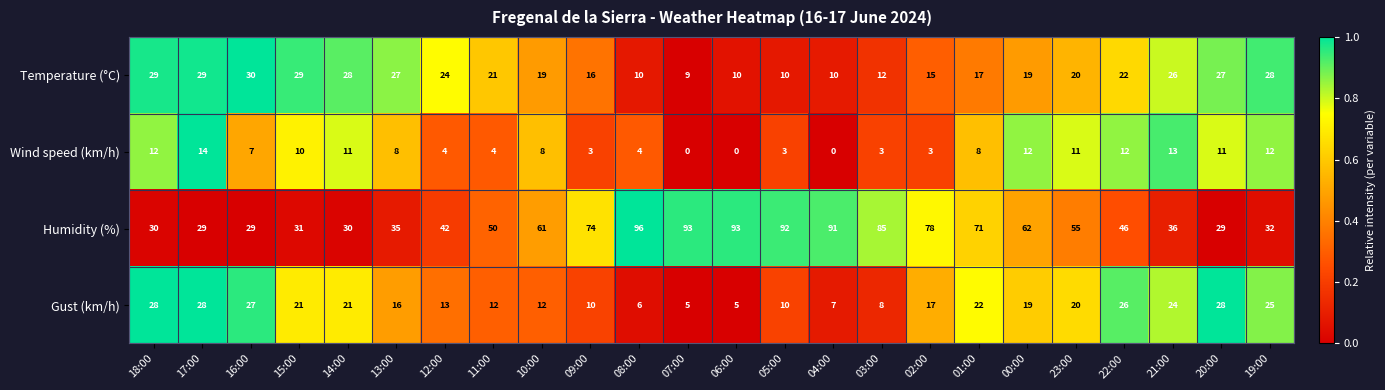

List the series in order of their peak value, lowest first.

Wind speed (km/h), Gust (km/h), Temperature (°C), Humidity (%)